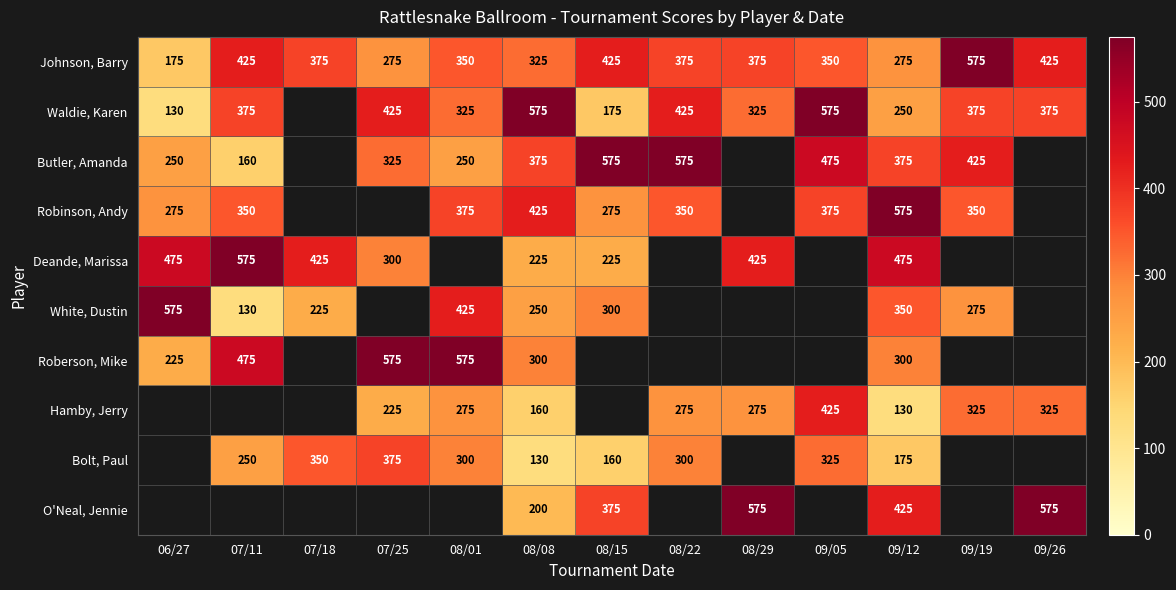

What is the spread (max minus min) of values at 08/29?

300.0